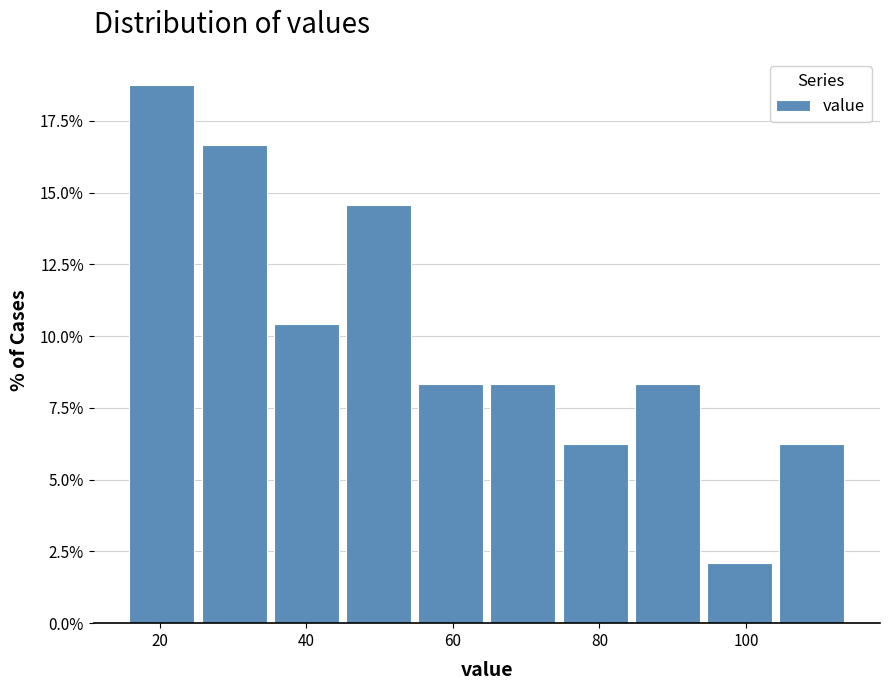

Which range on the x-axis has the tallest bar?

16 to 26